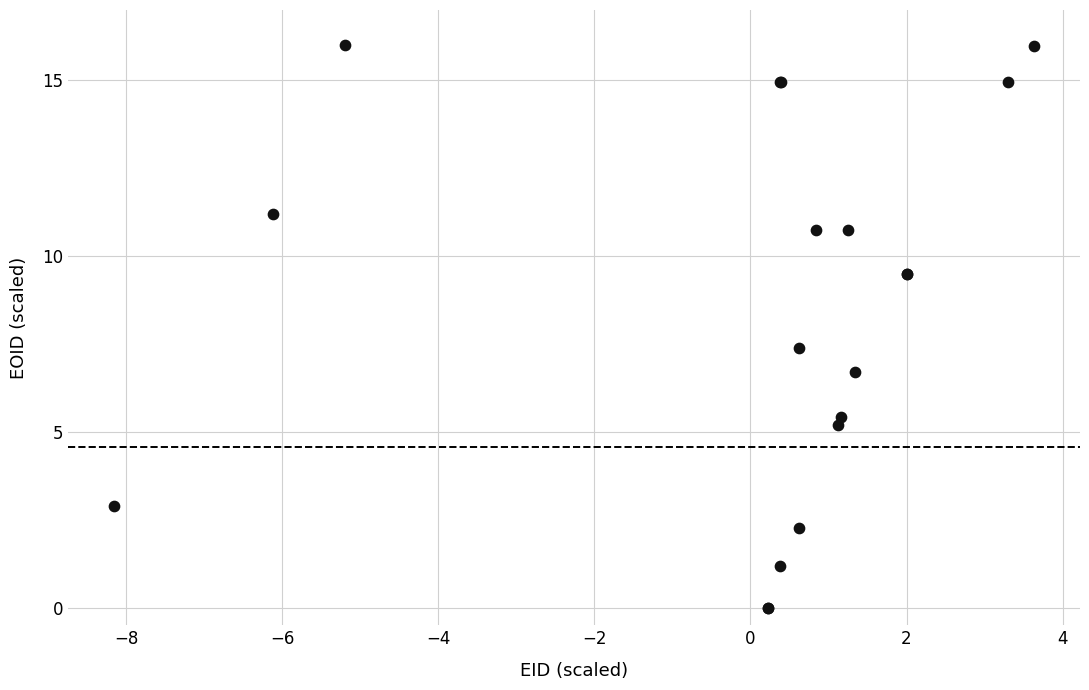

What Y value in the scatter plot is closest to 8?

7.4